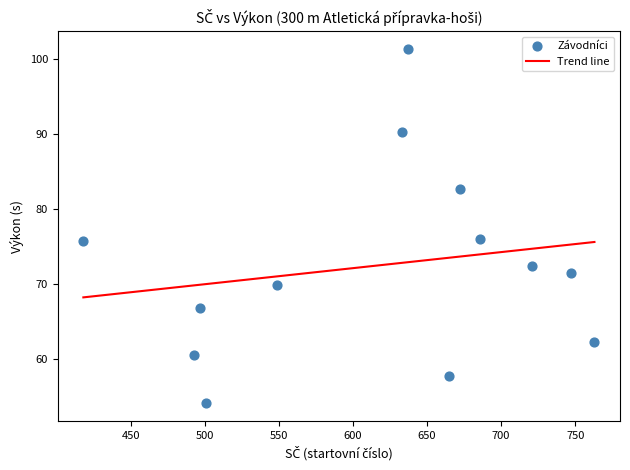

What is the range of X values (max minus min)?

345.0